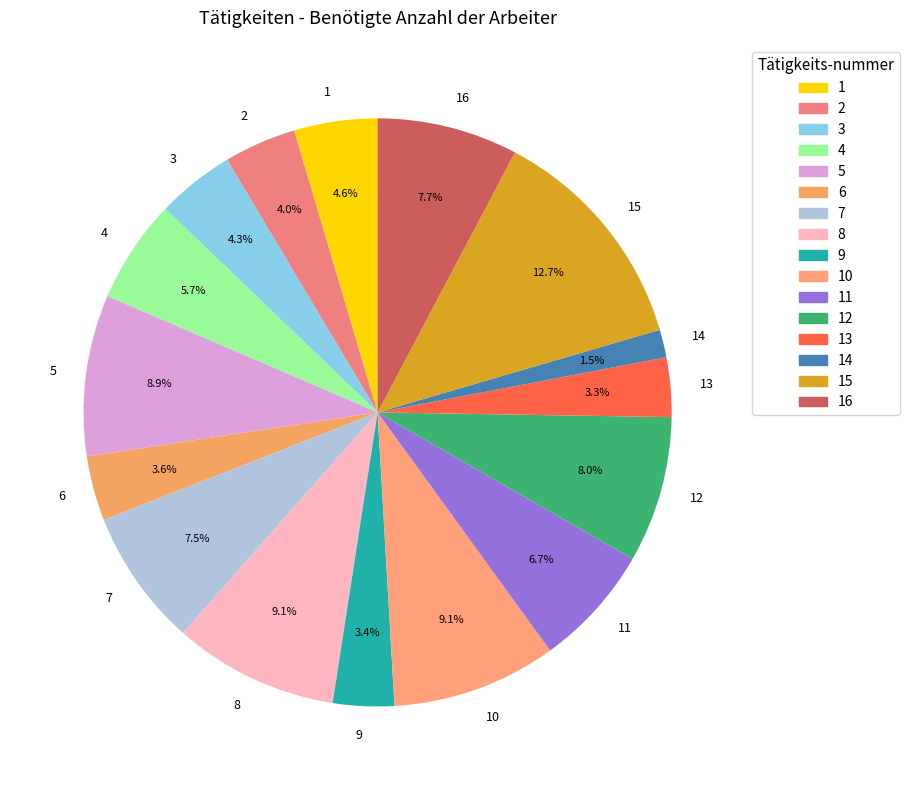

Which slice is the smallest?

14